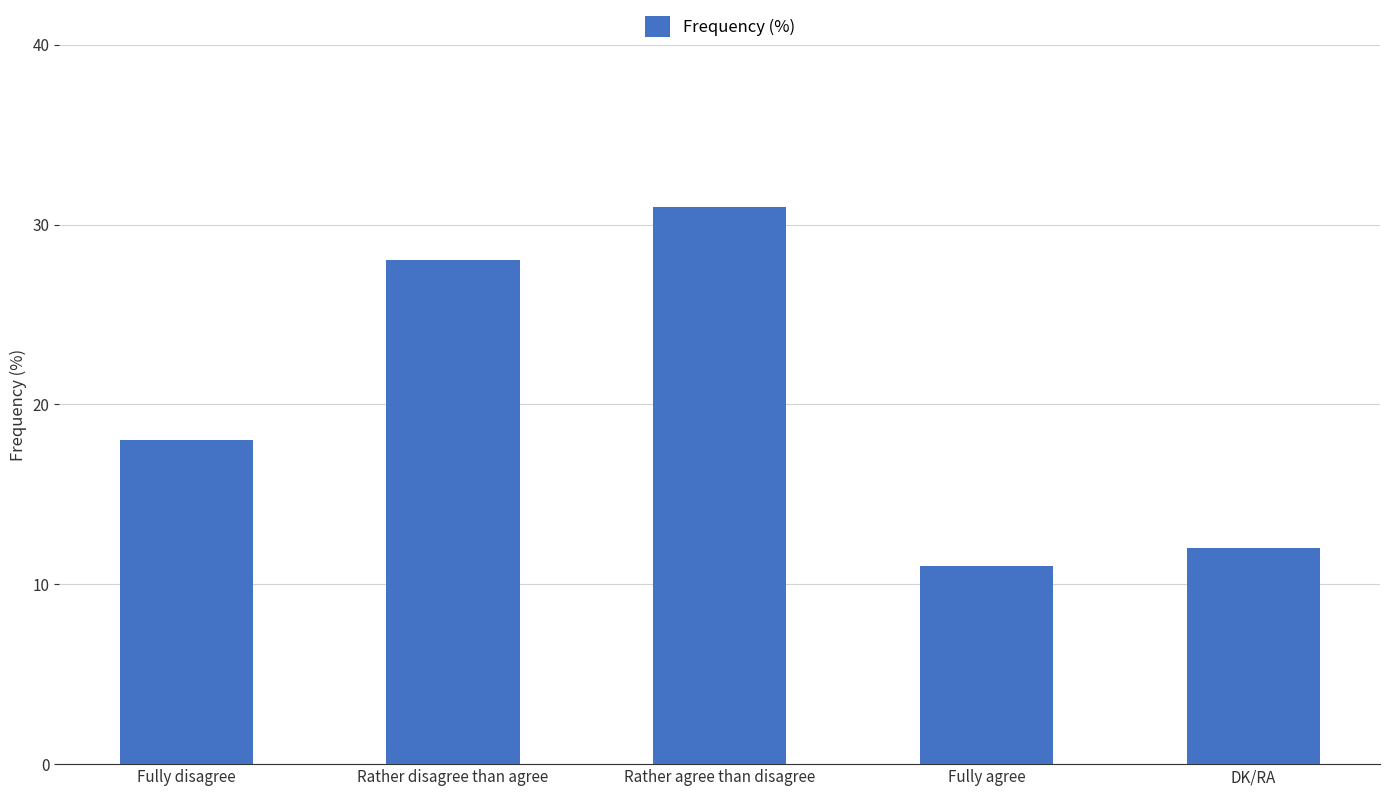

List the labels in order of value, largest first.

Rather agree than disagree, Rather disagree than agree, Fully disagree, DK/RA, Fully agree